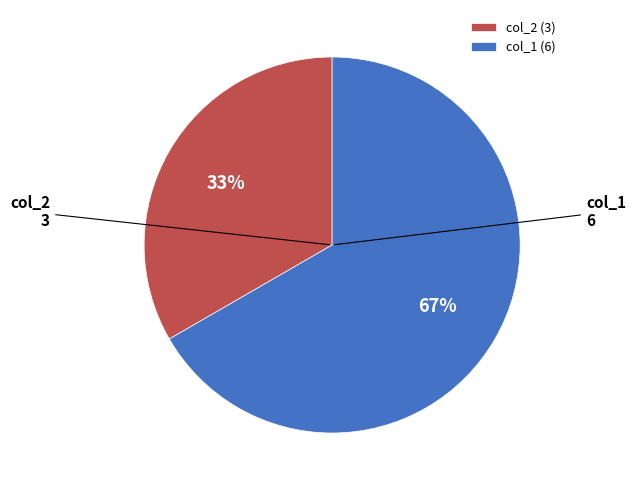

Which category has the biggest portion of the pie?

col_1 (6)